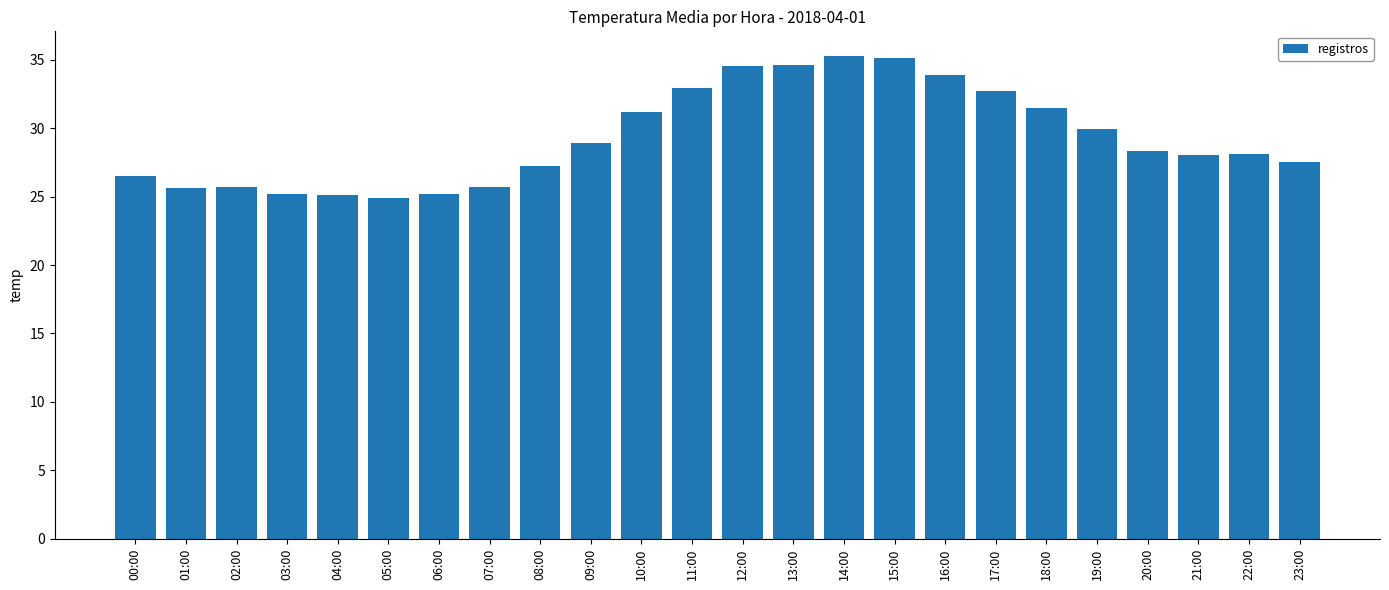

How many distinct data groups are displayed?

1